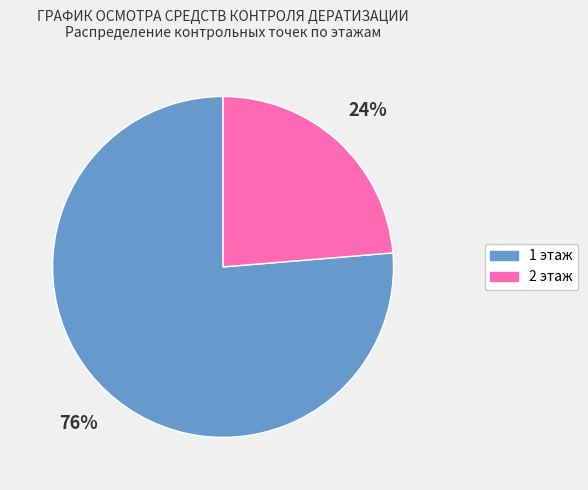

Which slice is the largest?

1 этаж